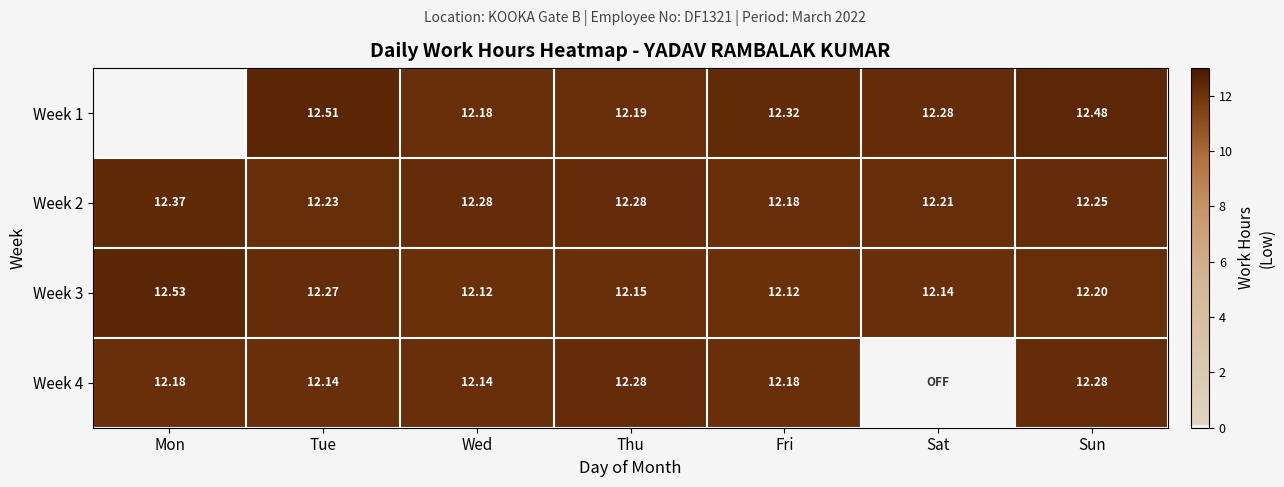

Count the number of data series in this chart.

4